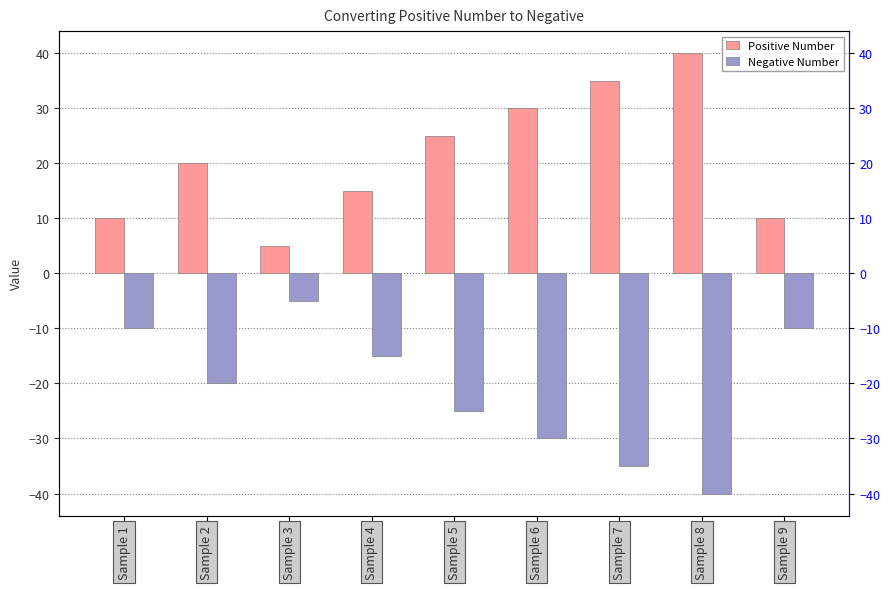

Reading left to right, what are all the values shown in this chart?

Positive Number: Sample 1=10	Sample 2=20	Sample 3=5	Sample 4=15	Sample 5=25	Sample 6=30	Sample 7=35	Sample 8=40	Sample 9=10
Negative Number: Sample 1=-10	Sample 2=-20	Sample 3=-5	Sample 4=-15	Sample 5=-25	Sample 6=-30	Sample 7=-35	Sample 8=-40	Sample 9=-10